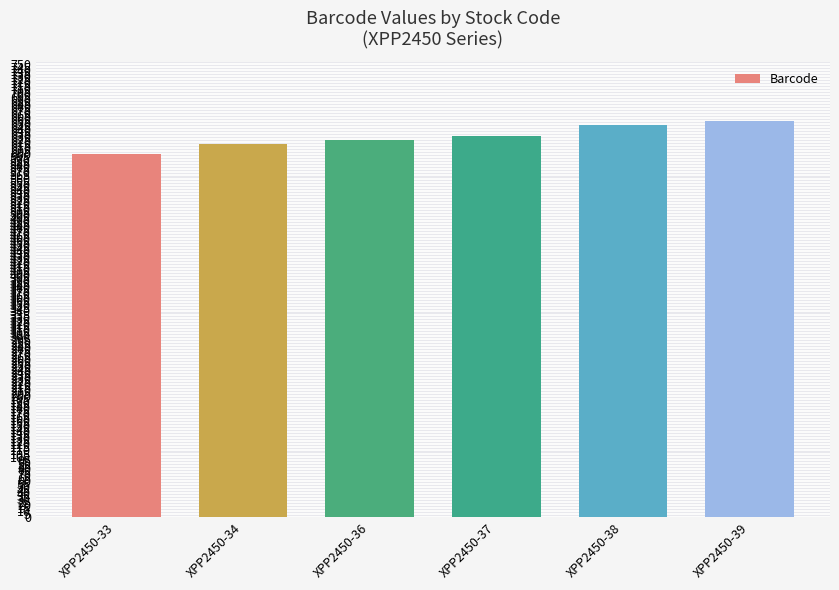

True or false: the data shows 631 at XPP2450-37.

True